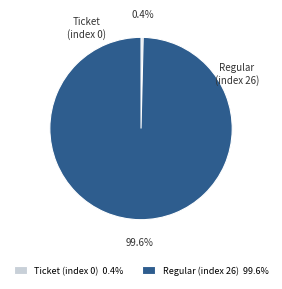

To the nearest percent, what is the average slice percentage?

50%